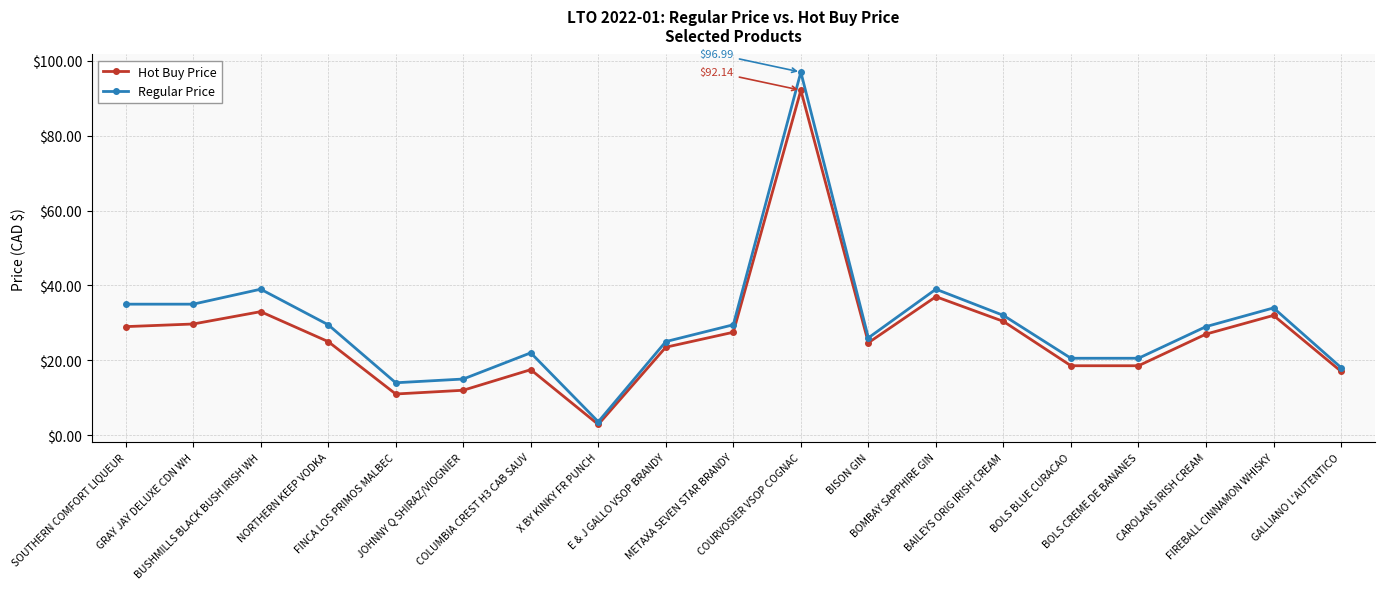

The Hot Buy Price series shows 13.9 at BUSHMILLS BLACK BUSH IRISH WH. True or false?

False